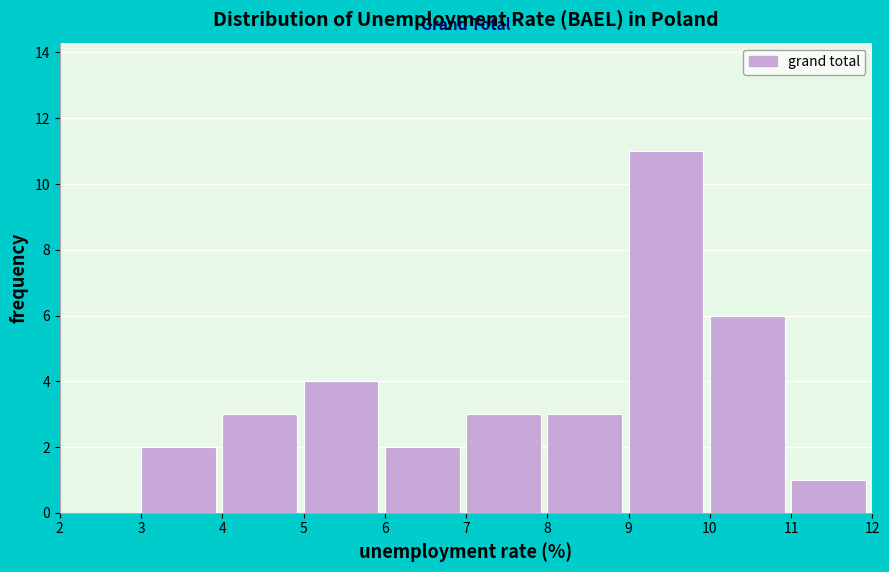

Reading left to right, list every bar in this chart as the range it spans on the x-axis followed by its height. The values are not printed on the chart, so give them approximately, as read against the axis.

2 to 3: 0
3 to 4: 2
4 to 5: 3
5 to 6: 4
6 to 7: 2
7 to 8: 3
8 to 9: 3
9 to 10: 11
10 to 11: 6
11 to 12: 1